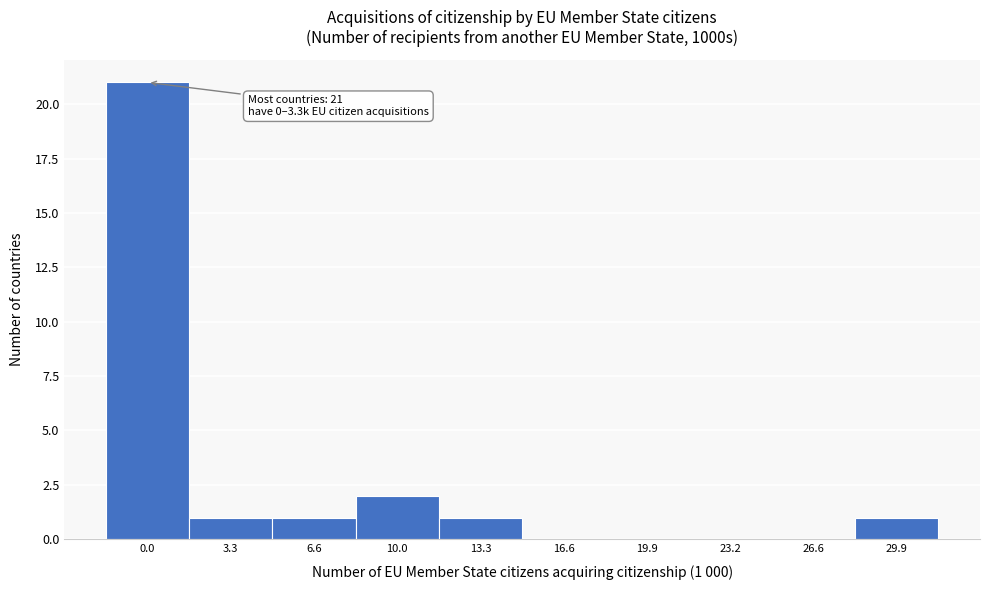

Reading right to left, what are all the values shown in this chart?

29.9=1	26.6=0	23.2=0	19.9=0	16.6=0	13.3=1	10.0=2	6.6=1	3.3=1	0.0=21